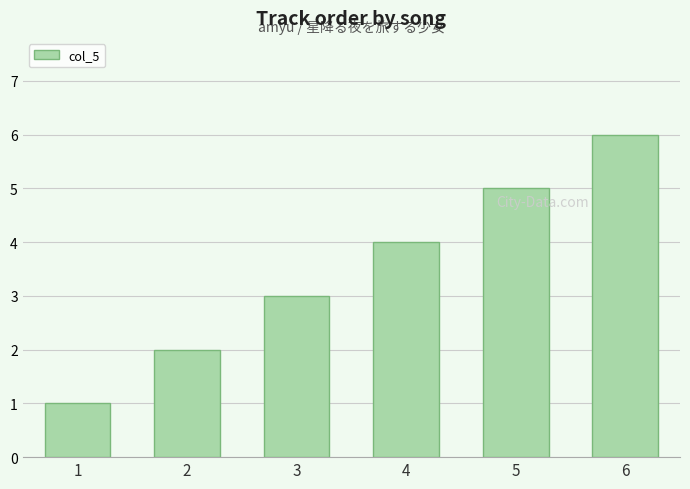

List the labels in order of value, smallest first.

1, 2, 3, 4, 5, 6